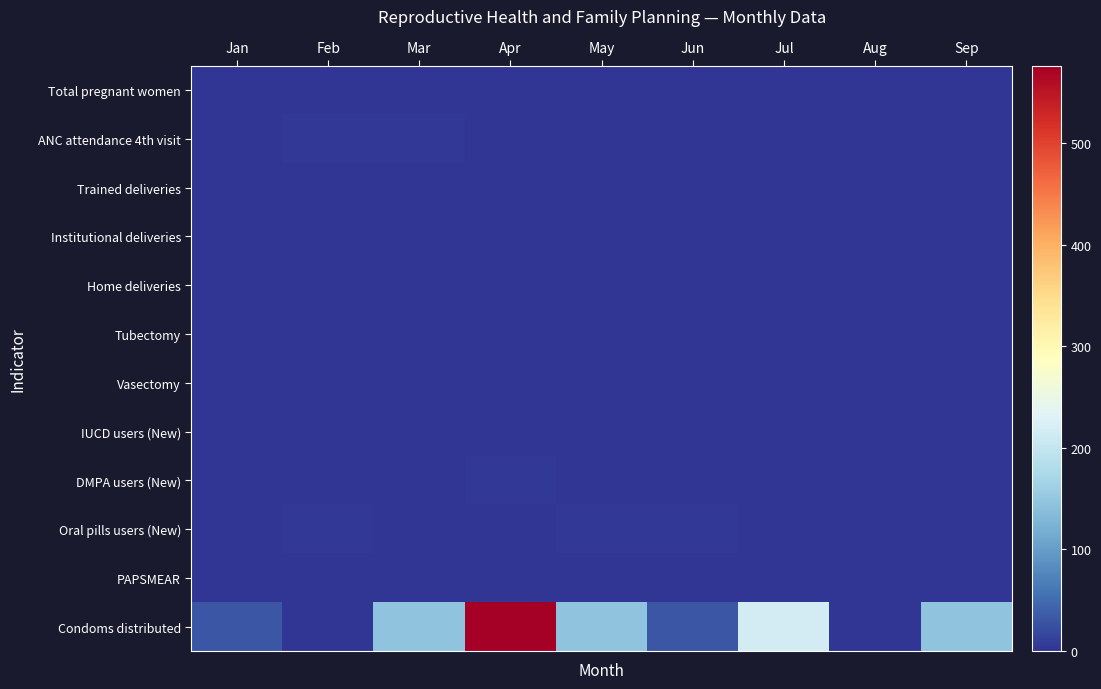

Reading right to left, extract all data points from this chart.

Total pregnant women: Sep=0	Aug=0	Jul=0	Jun=1	May=1	Apr=2	Mar=0	Feb=2	Jan=1
ANC attendance 4th visit: Sep=1	Aug=0	Jul=1	Jun=0	May=1	Apr=0	Mar=3	Feb=3	Jan=1
Trained deliveries: Sep=0	Aug=0	Jul=0	Jun=0	May=0	Apr=0	Mar=0	Feb=0	Jan=0
Institutional deliveries: Sep=1	Aug=0	Jul=0	Jun=0	May=1	Apr=0	Mar=1	Feb=2	Jan=0
Home deliveries: Sep=0	Aug=0	Jul=0	Jun=0	May=0	Apr=0	Mar=0	Feb=0	Jan=0
Tubectomy: Sep=0	Aug=0	Jul=0	Jun=0	May=0	Apr=0	Mar=0	Feb=0	Jan=0
Vasectomy: Sep=0	Aug=0	Jul=0	Jun=0	May=0	Apr=0	Mar=0	Feb=0	Jan=0
IUCD users (New): Sep=0	Aug=0	Jul=0	Jun=0	May=0	Apr=0	Mar=0	Feb=0	Jan=0
DMPA users (New): Sep=0	Aug=2	Jul=1	Jun=1	May=1	Apr=3	Mar=2	Feb=0	Jan=1
Oral pills users (New): Sep=1	Aug=1	Jul=2	Jun=4	May=3	Apr=0	Mar=0	Feb=3	Jan=0
PAPSMEAR: Sep=1	Aug=0	Jul=0	Jun=0	May=0	Apr=1	Mar=0	Feb=0	Jan=0
Condoms distributed: Sep=144	Aug=0	Jul=216	Jun=30	May=144	Apr=576	Mar=144	Feb=0	Jan=30